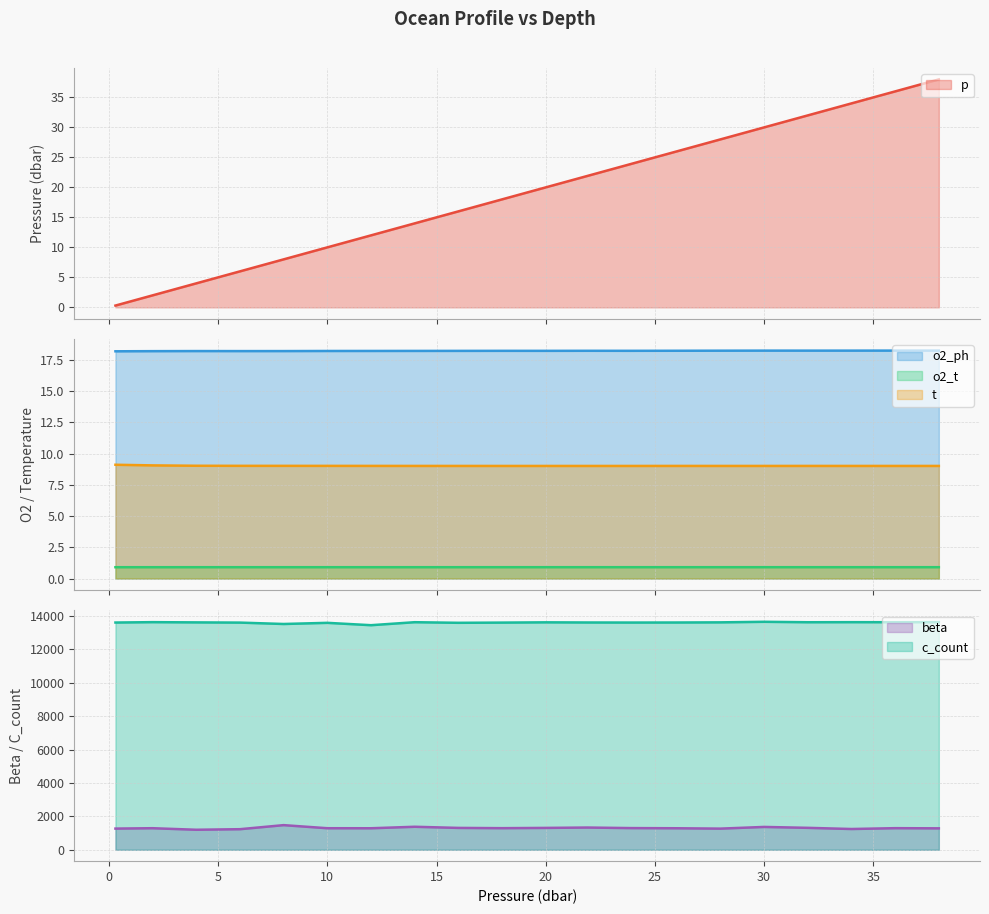

How many lines are shown in the chart?

6